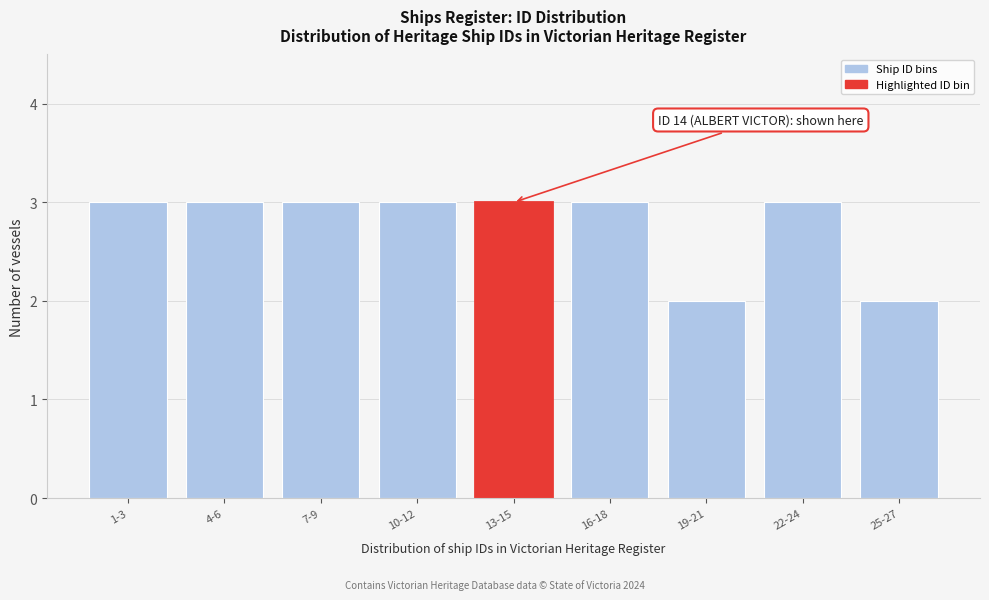

Reading right to left, extract all data points from this chart.

2	3	2	3	3	3	3	3	3